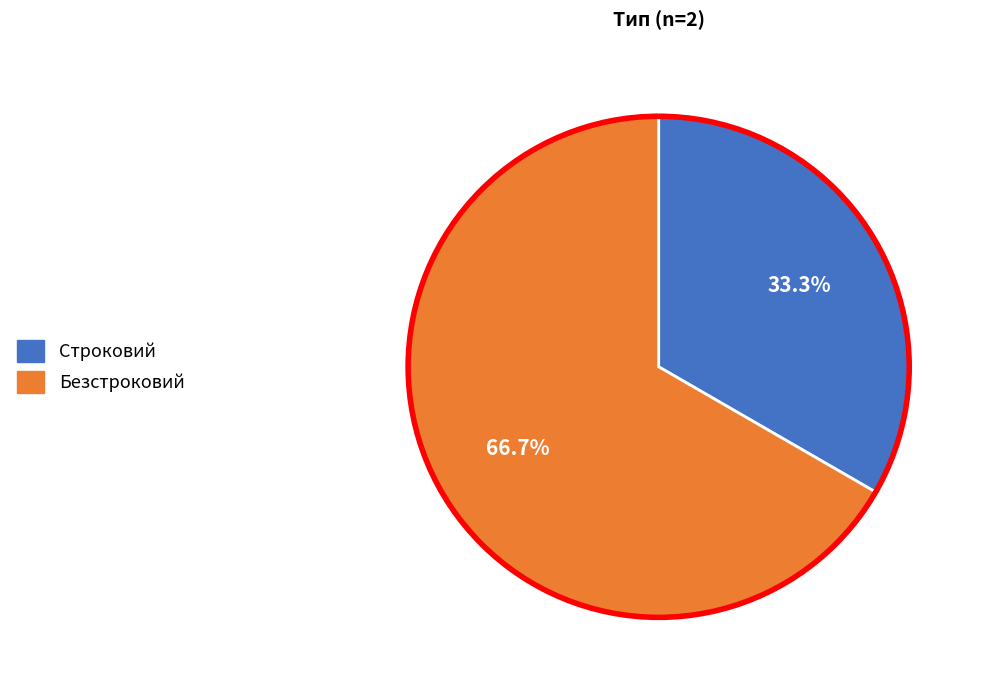

How much of the chart is everything except Безстроковий?

33.3%